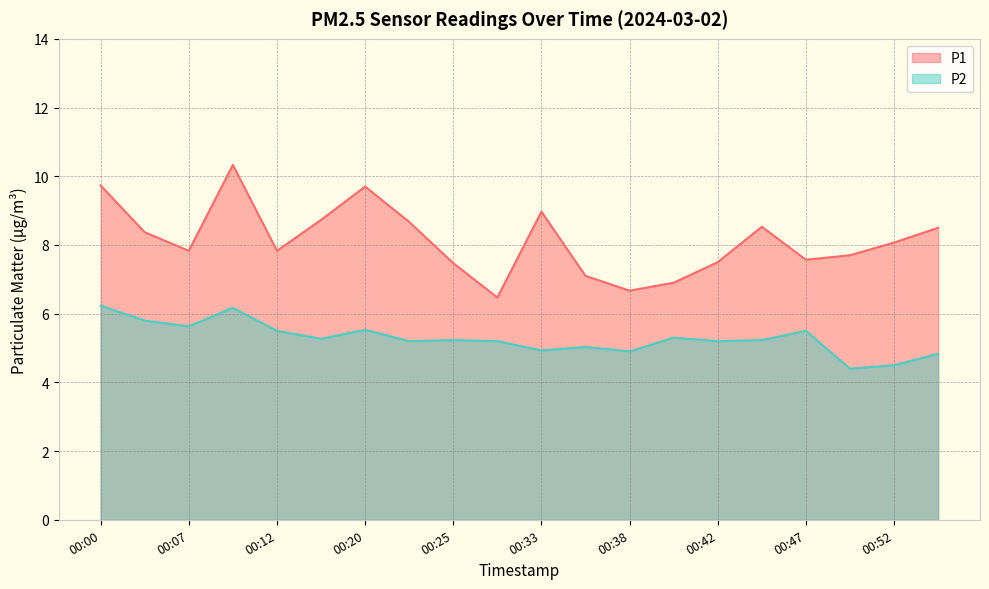

At which label is P1 closest to 8?

00:52